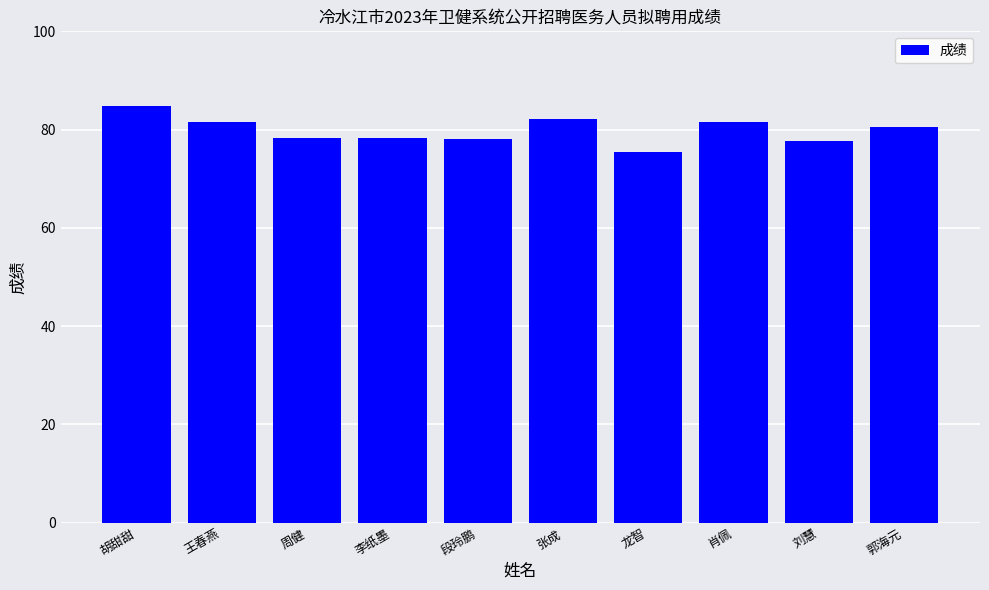

What is the average value?

79.8